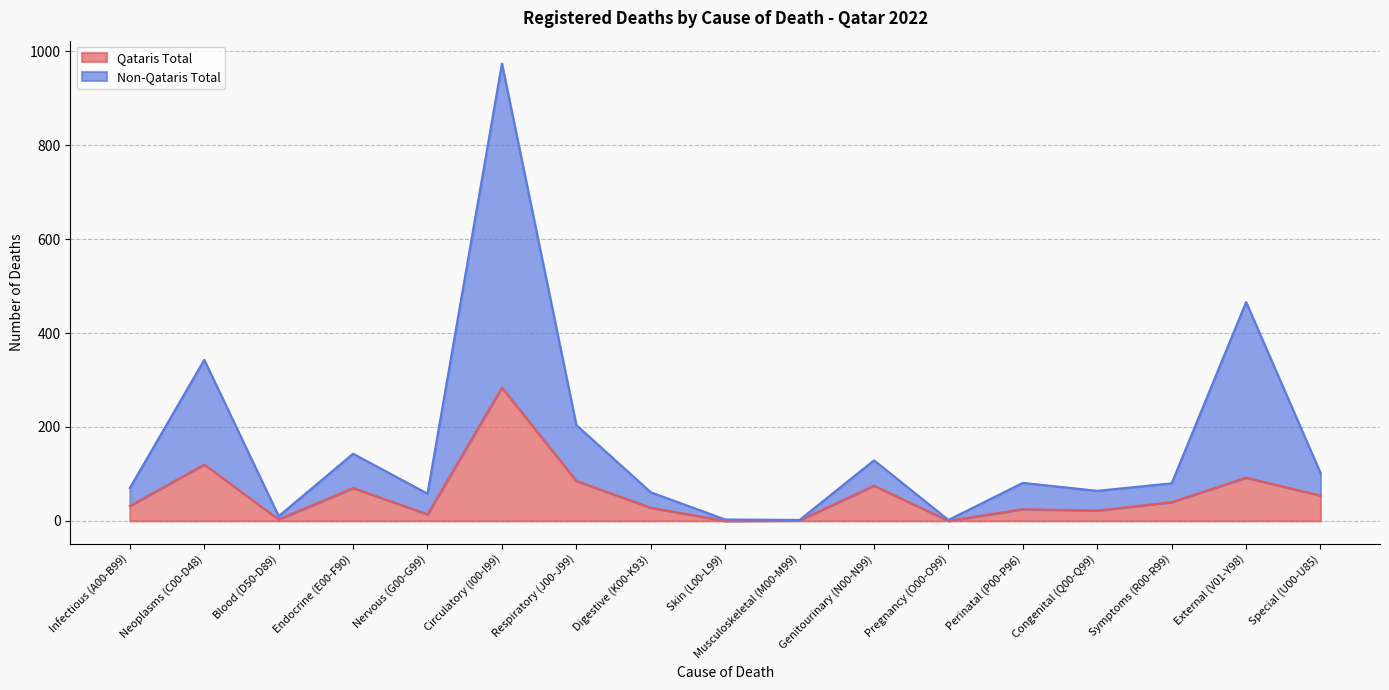

How many data points does each series have?

17